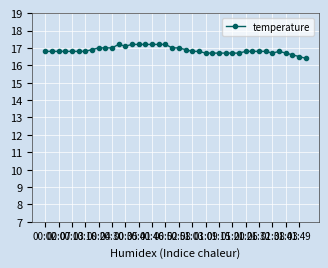

How many series are shown in this chart?

1